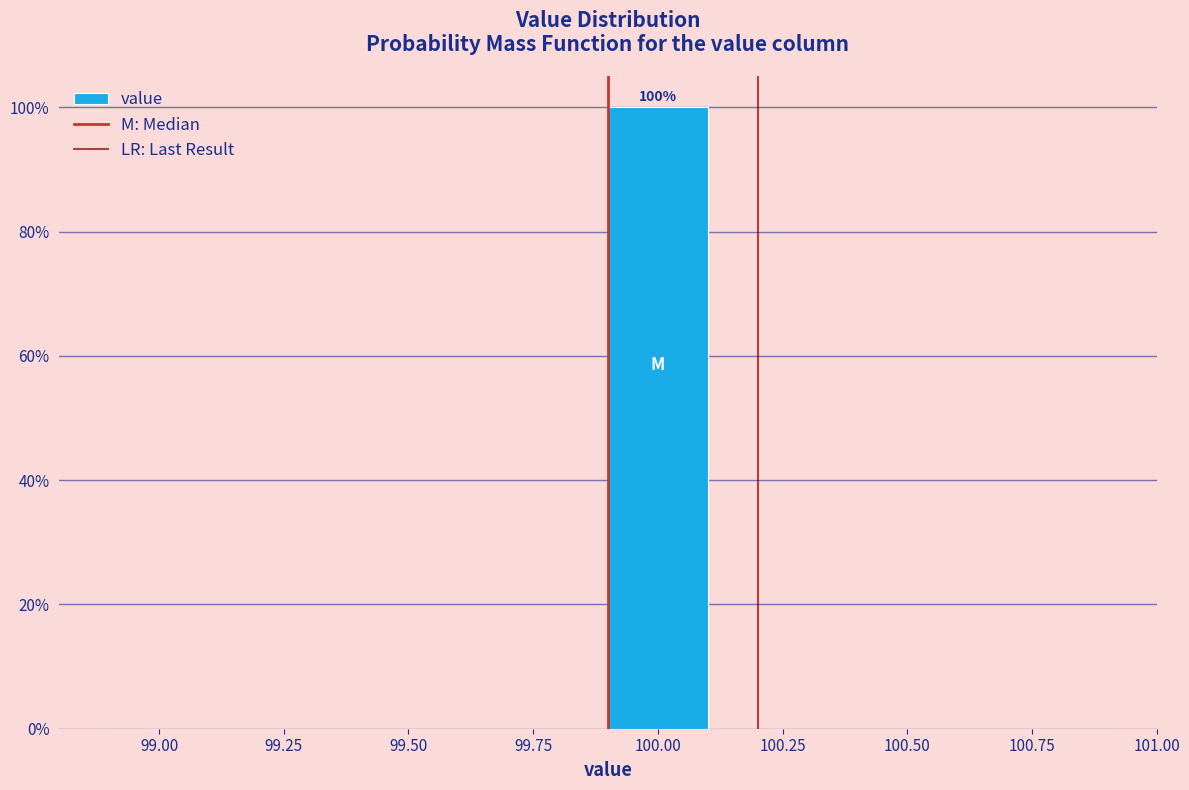

Over which range of the x-axis is the bar tallest?

99.9 to 100.1